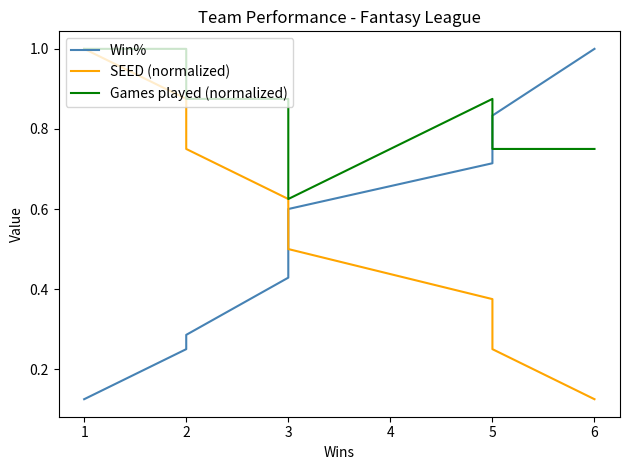

True or false: SEED (normalized) and Games played (normalized) cross at least once.

False